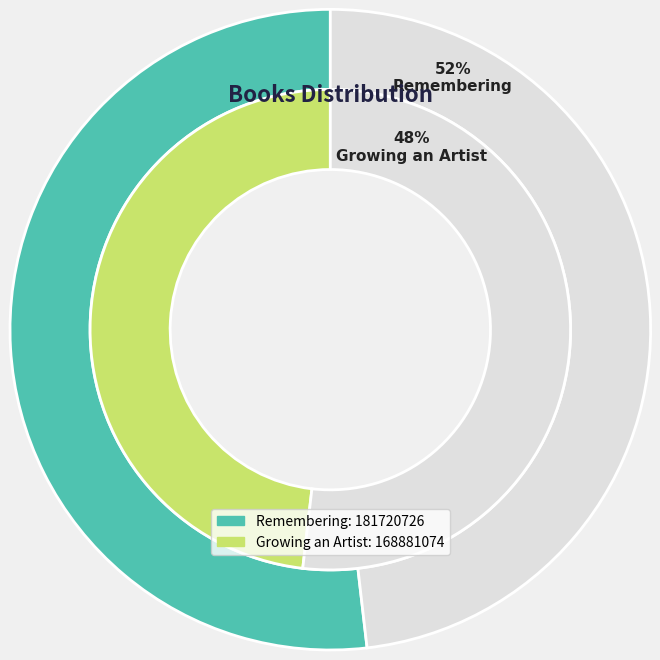

What percentage do Growing an Artist and Remembering together represent?

100.0%